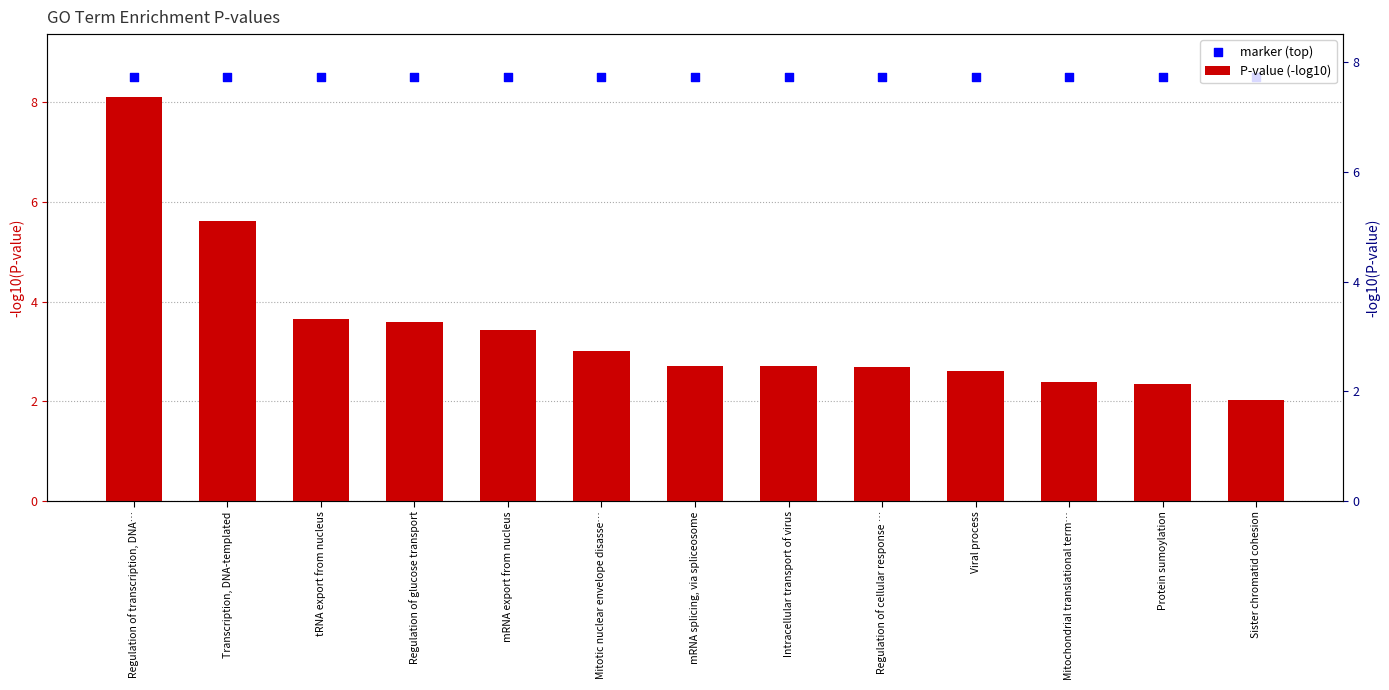

At which category is the sum across all series the highest?

Regulation of transcription, DNA…